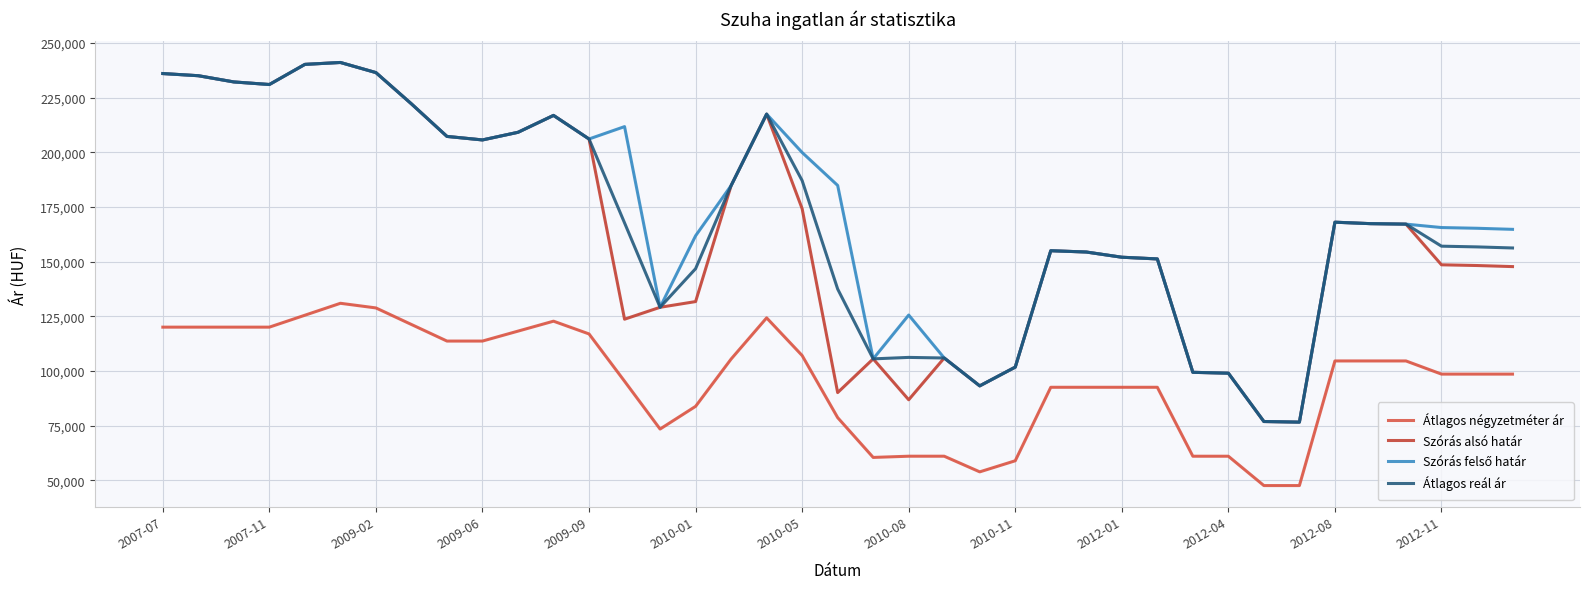

Reading left to right, transcribe all the data shown in this chart.

Átlagos négyzetméter ár: 120000	120000	120000	120000	125454	130909	128787	121212	113636	113636	118181	122727	116893	95261	73401	83779	105412	124242	107017	78628	60425	60983	60983	53827	58903	92500	92500	92500	92500	60975	60975	47560	47560	104545	104545	104545	98522	98522	98522
Szórás alsó határ: 235960	234971	232127	230951	240154	241025	236401	222094	207213	205608	209097	216825	206038	123634	129079	131688	184730	217415	174147	90070	105496	86793	105892	93147	101728	154949	154353	151973	151196	99346	98948	76850	76565	167991	167327	167107	148508	148179	147688
Szórás felső határ: 235960	234971	232127	230951	240154	241025	236401	222094	207213	205608	209097	216825	206038	211698	129079	161780	184730	217415	199859	184800	105496	125537	105892	93147	101728	154949	154353	151973	151196	99346	98948	76850	76565	167991	167327	167107	165542	165213	164722
Átlagos reál ár: 235960	234971	232127	230951	240154	241025	236401	222094	207213	205608	209097	216825	206038	167666	129079	146734	184730	217415	187003	137435	105496	106165	105892	93147	101728	154949	154353	151973	151196	99346	98948	76850	76565	167991	167327	167107	157025	156696	156205